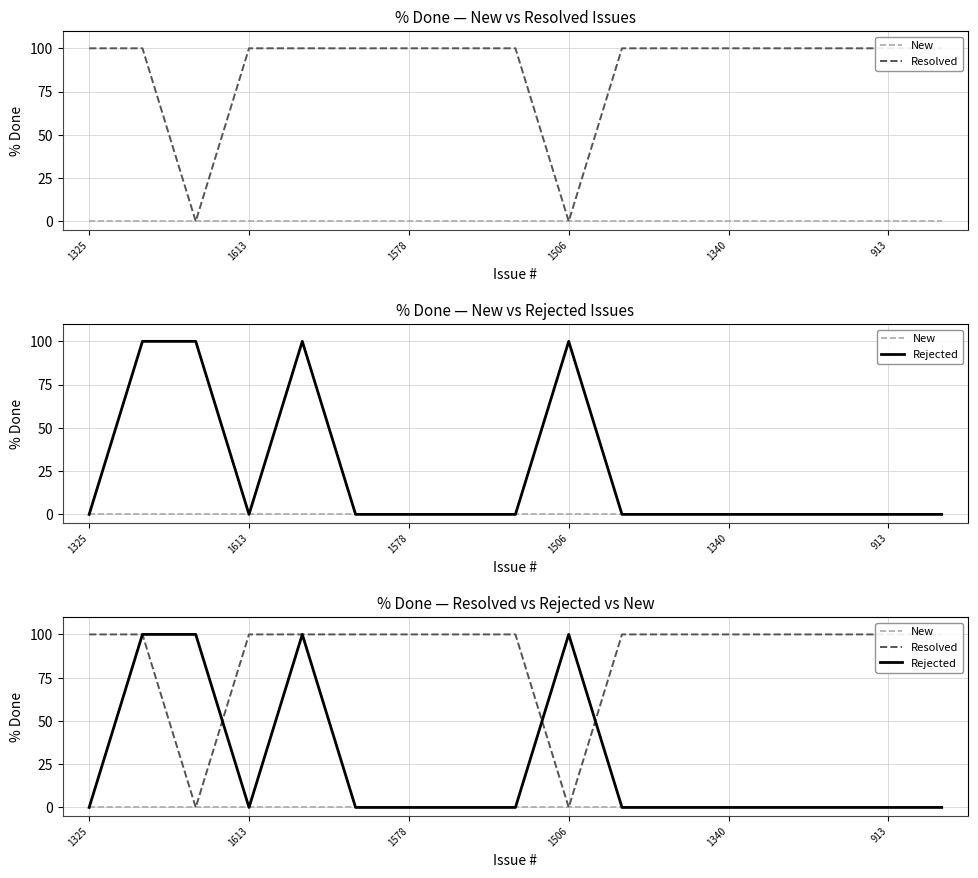

Which series has the largest range (max minus min)?

Resolved